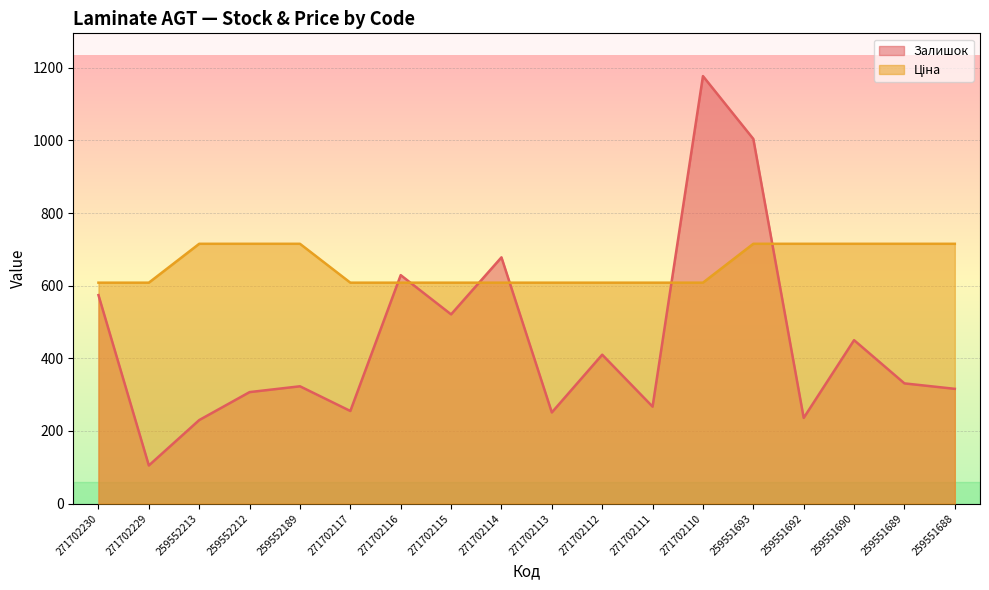

How many times do Ціна and Залишок cross each other?

6